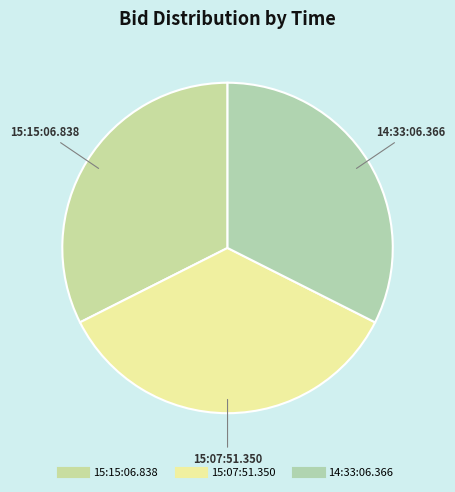

Which category has the biggest portion of the pie?

15:07:51.350